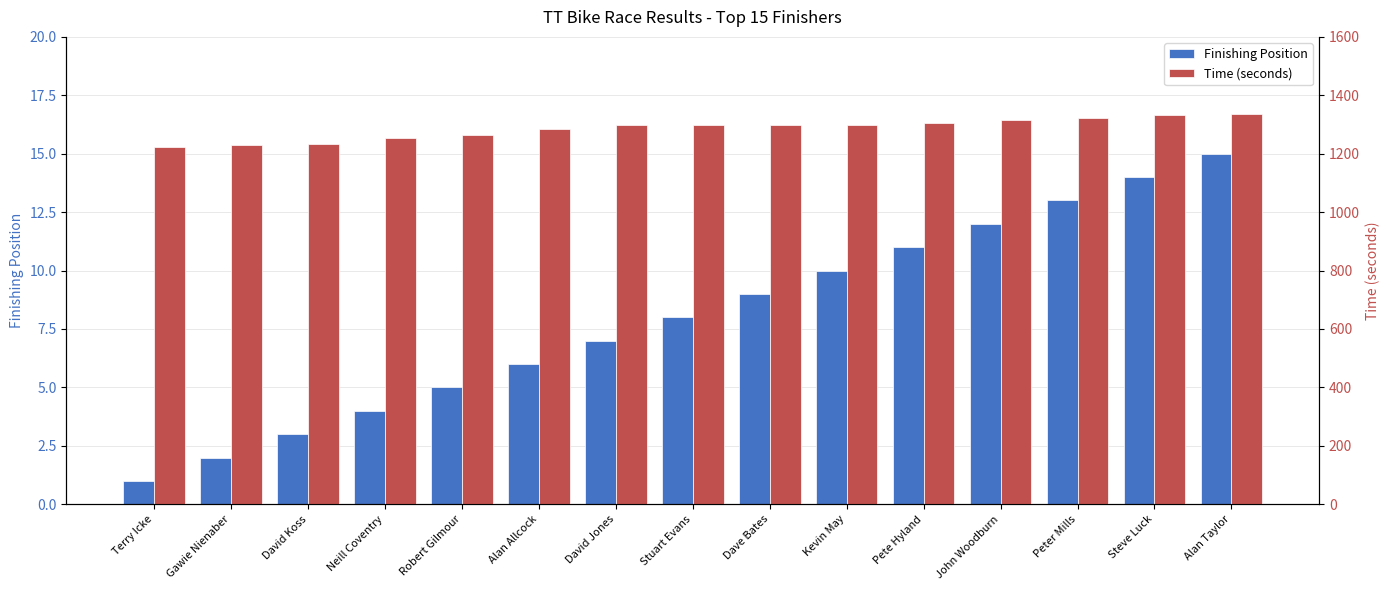

Rank the series by their average value, from lowest to highest.

Finishing Position, Time (seconds)